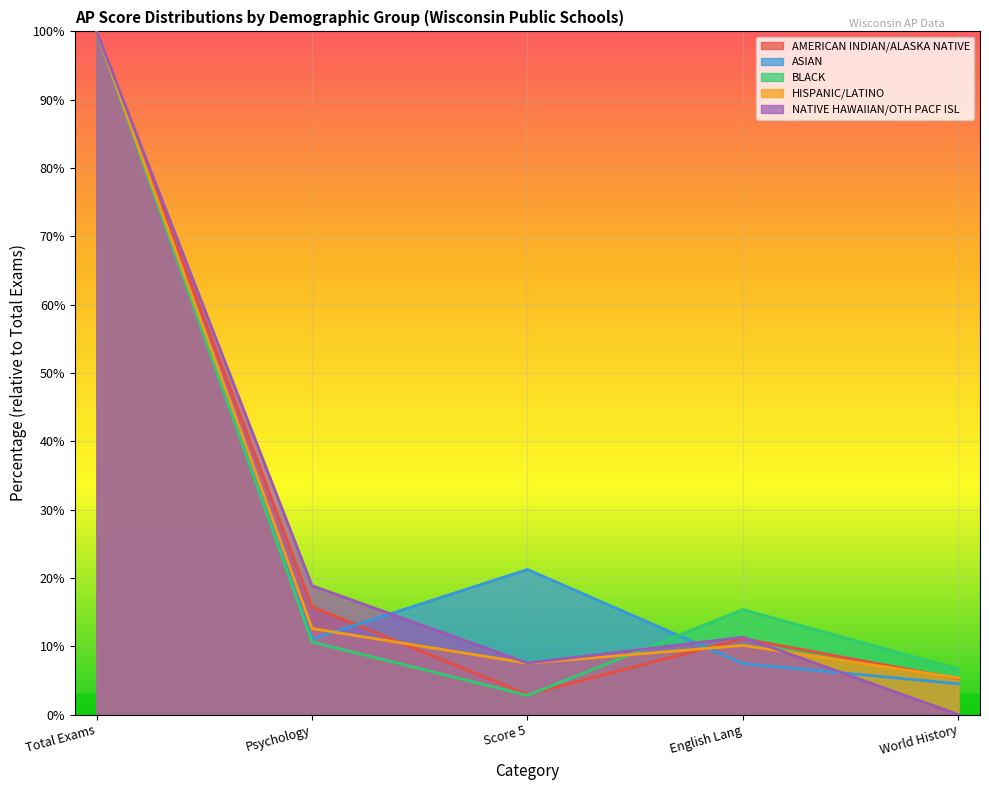

What is the minimum value for ASIAN?

4.5